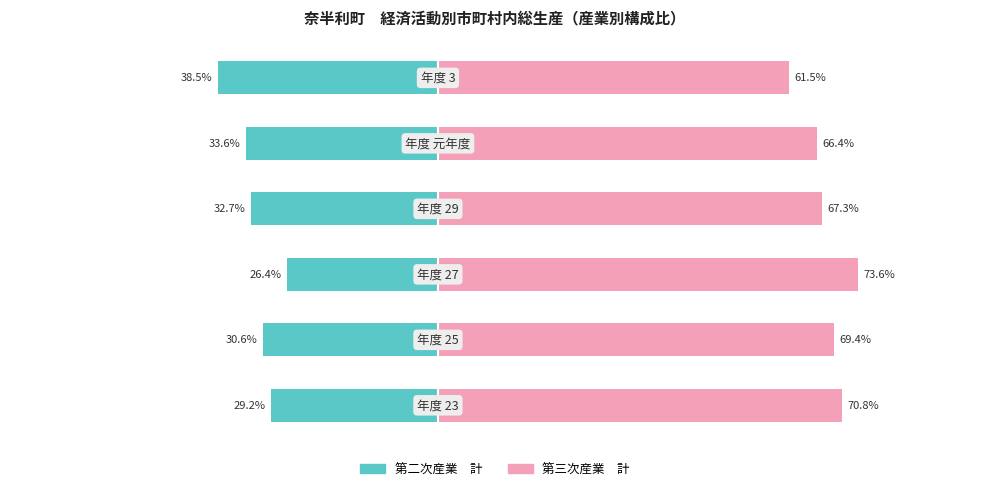

The 第二次産業　計 series shows -51.3 at 0. True or false?

False